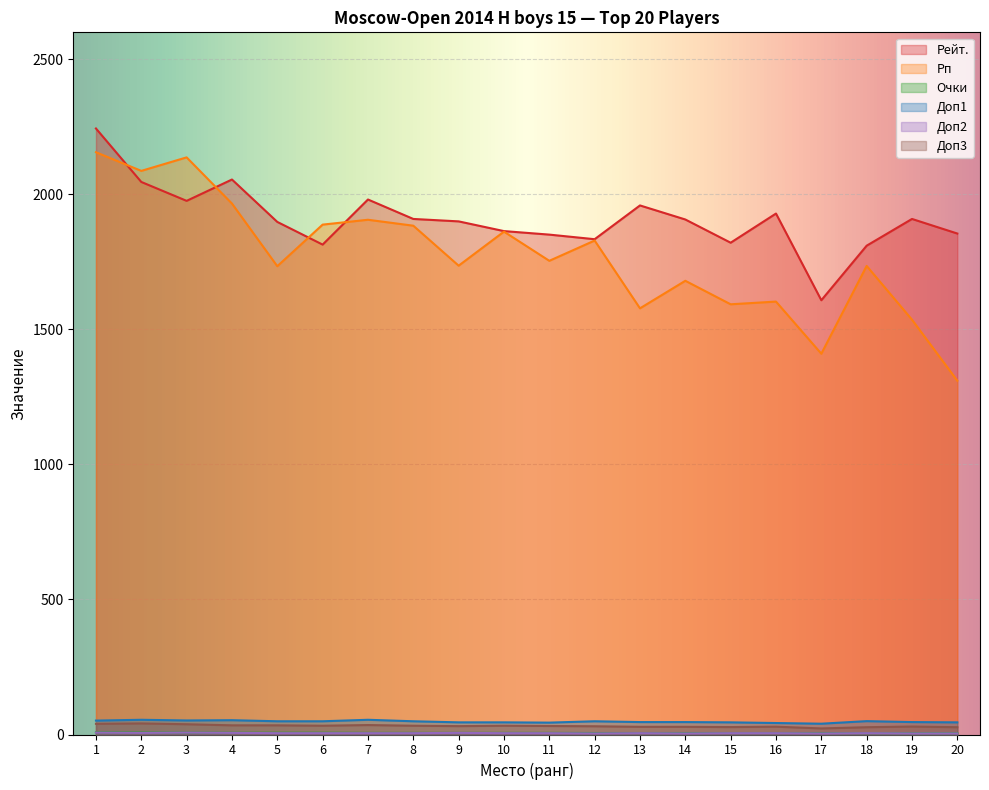

List the series in order of their peak value, lowest first.

Доп2, Очки, Доп3, Доп1, Рп, Рейт.